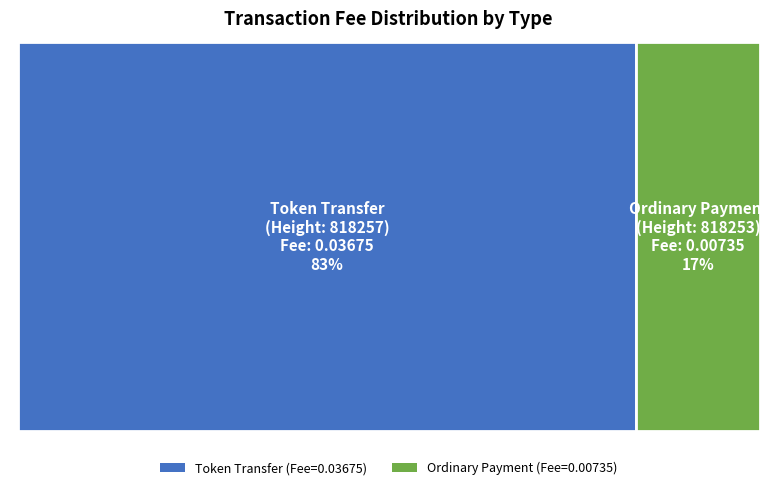

Is Token Transfer
818257 the majority of the pie?

Yes